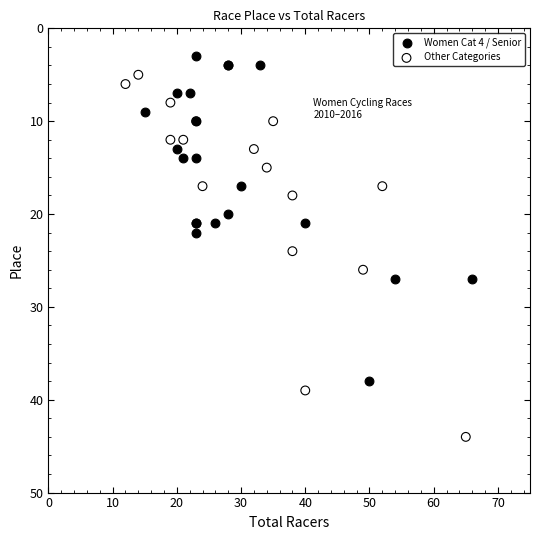

Which series contains the highest Y value?

Other Categories